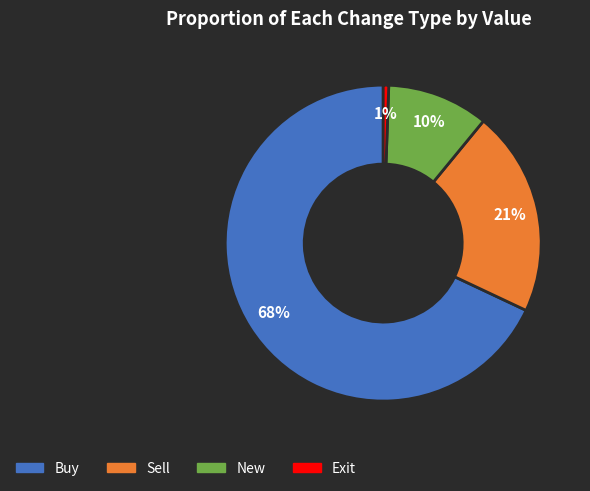

True or false: Exit accounts for 1% of the total.

True